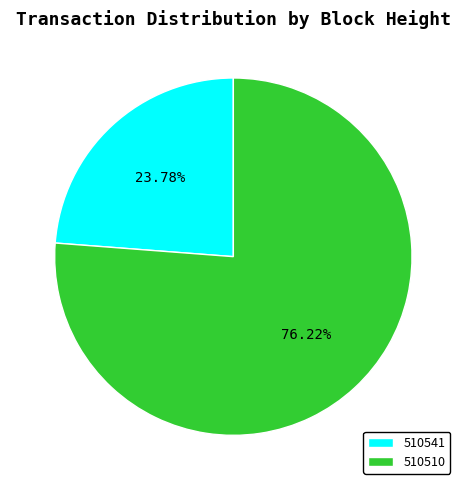

What is the total percentage of 510510 and 510541?

100.0%